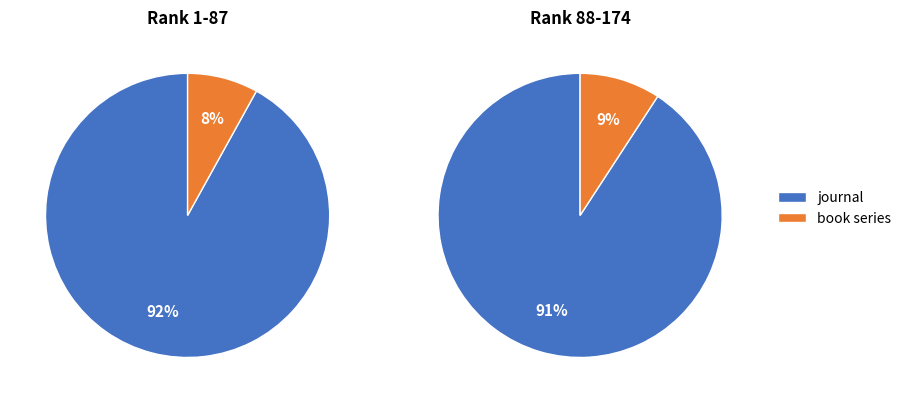

Which series has the largest range (max minus min)?

journal